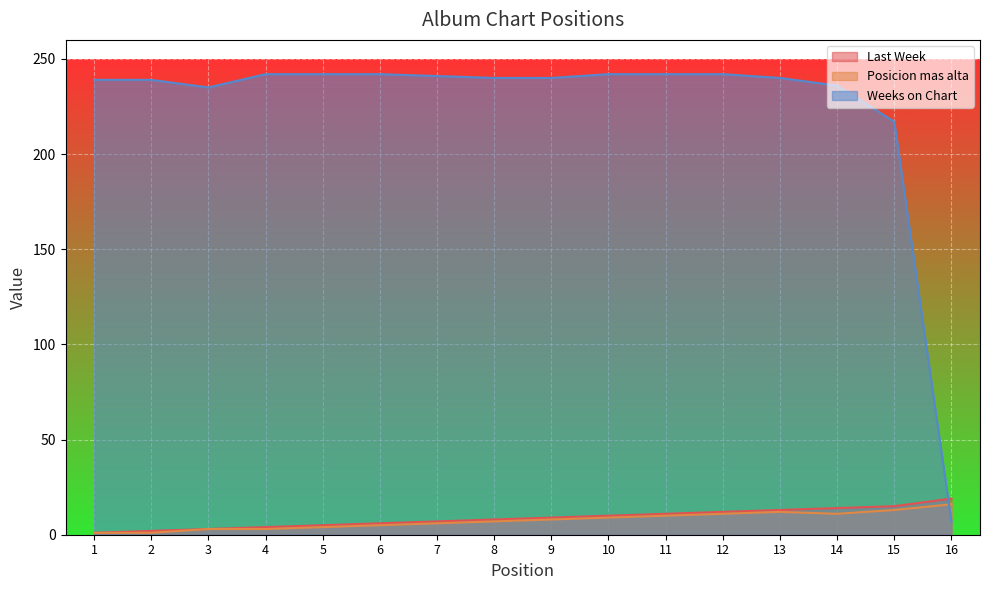

Between which two adjacent categories do Last Week and Weeks on Chart first intersect?

15 and 16